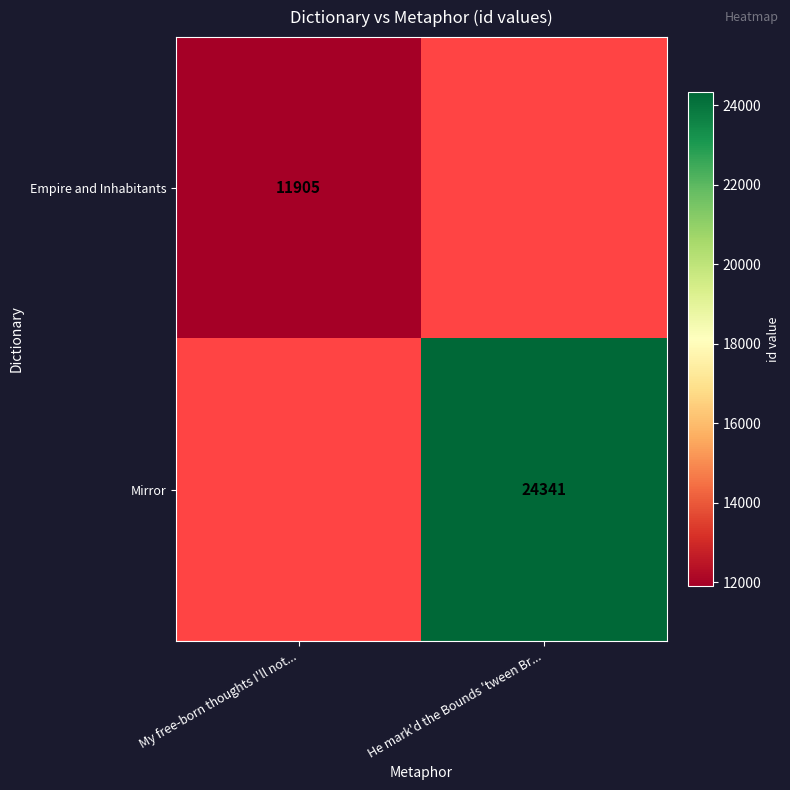

The value of Empire and Inhabitants at My free-born thoughts I'll not... is 11905. True or false?

True